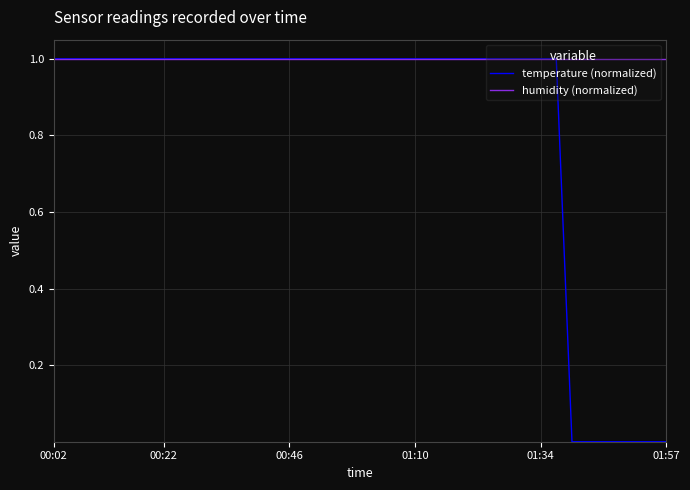

What is the maximum value for humidity (normalized)?

1.0